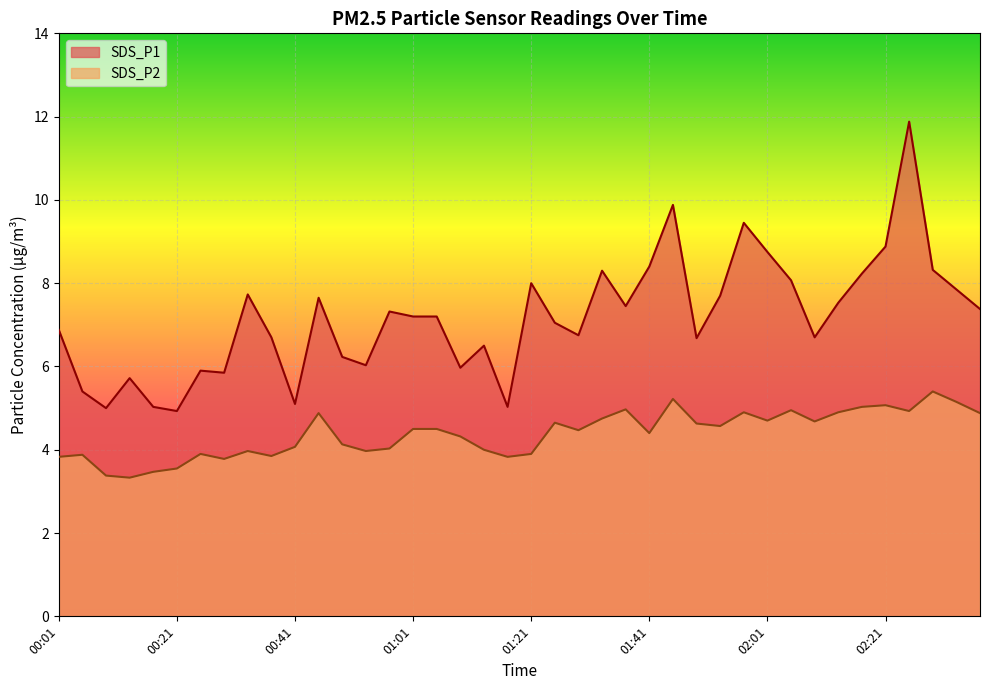

What position from the right is 02:21?

5